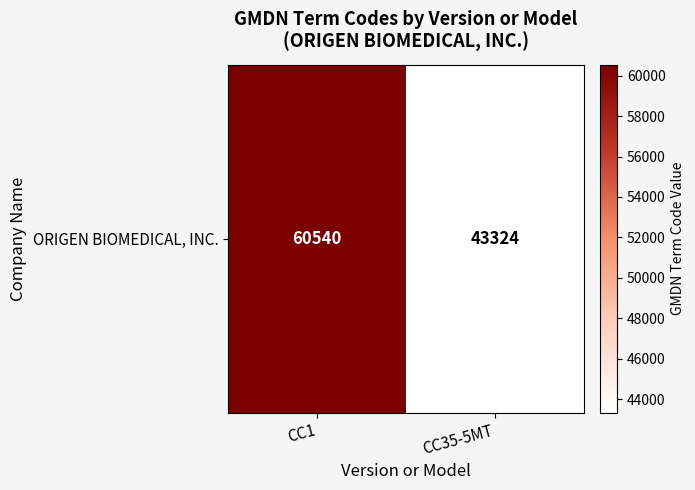

What is the ratio of the value at CC1 to the value at CC35-5MT?

1.4